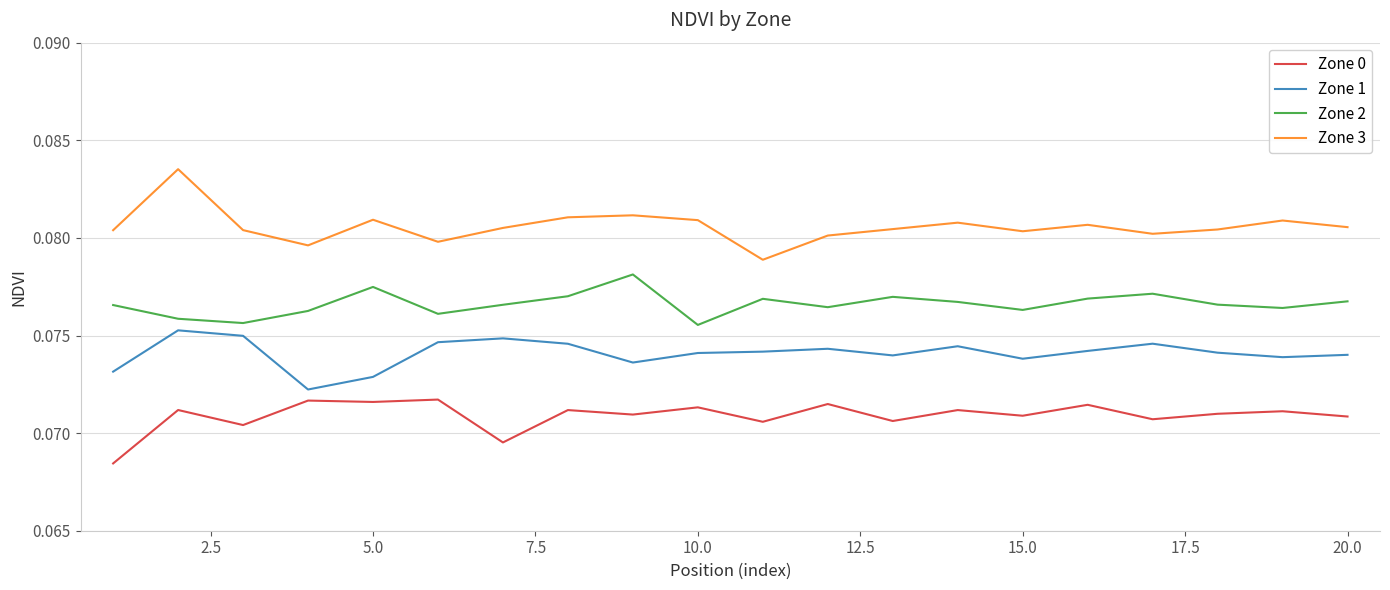

True or false: Zone 2 and Zone 3 intersect in this chart.

False